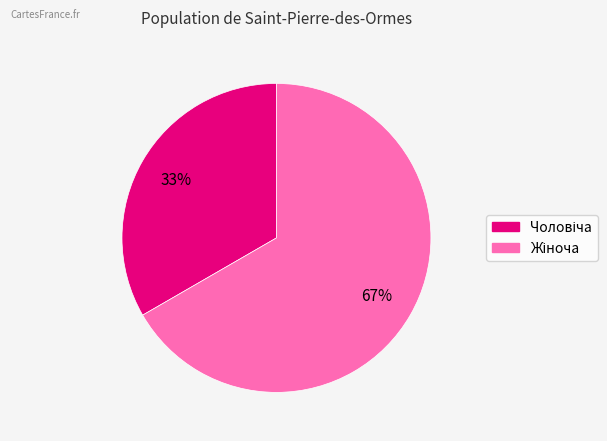

To the nearest percent, what is the average slice percentage?

50%